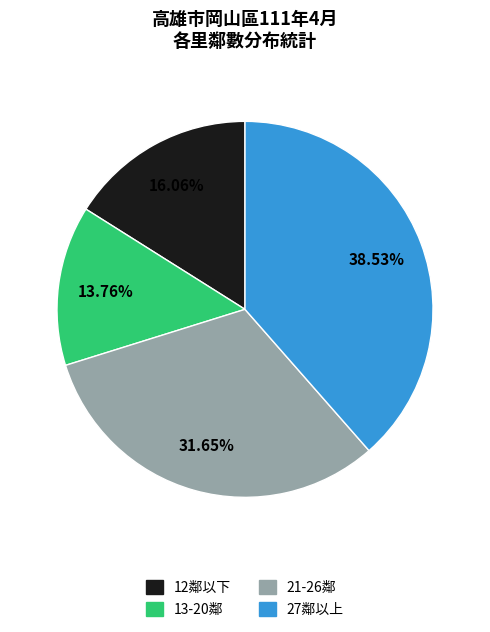

Is there a majority slice in this chart?

No